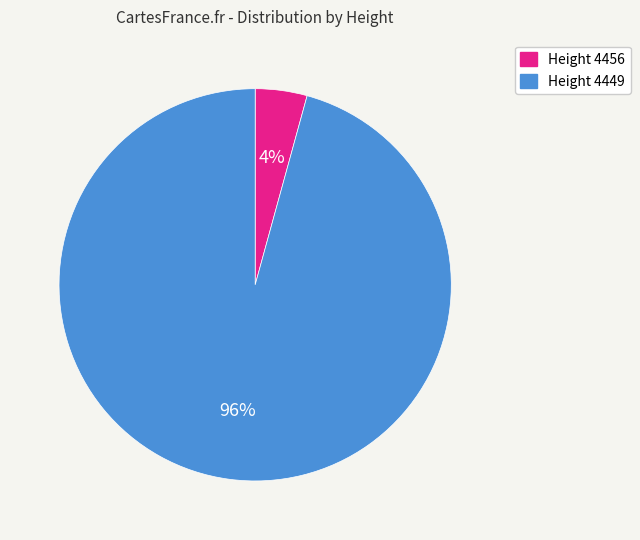

To the nearest percent, what is the average slice percentage?

50%